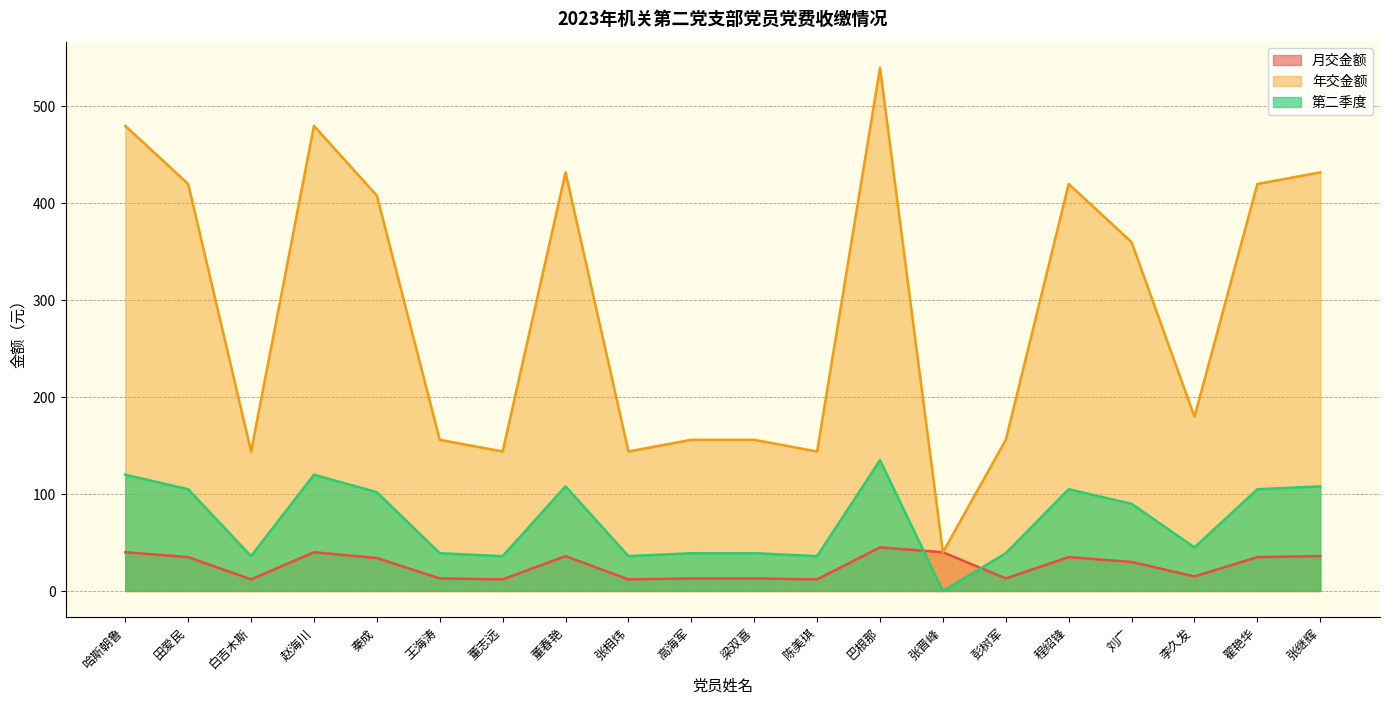

The 第二季度 series shows 39.0 at 王海涛. True or false?

True